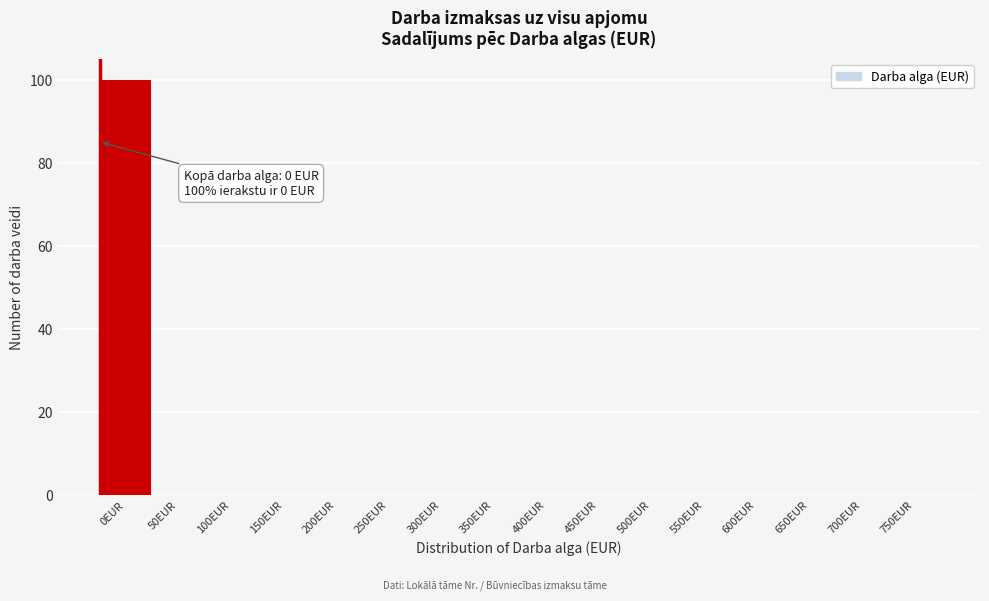

Reading right to left, extract all data points from this chart.

750EUR=0	700EUR=0	650EUR=0	600EUR=0	550EUR=0	500EUR=0	450EUR=0	400EUR=0	350EUR=0	300EUR=0	250EUR=0	200EUR=0	150EUR=0	100EUR=0	50EUR=0	0EUR=100